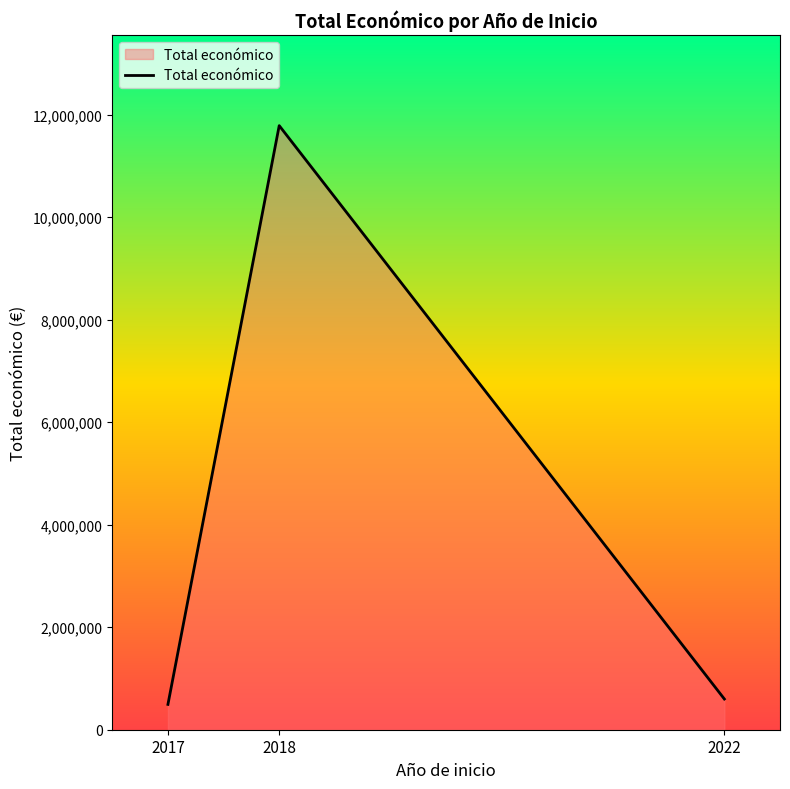

Reading left to right, list all the values displayed in this chart.

494256	11784423	599022